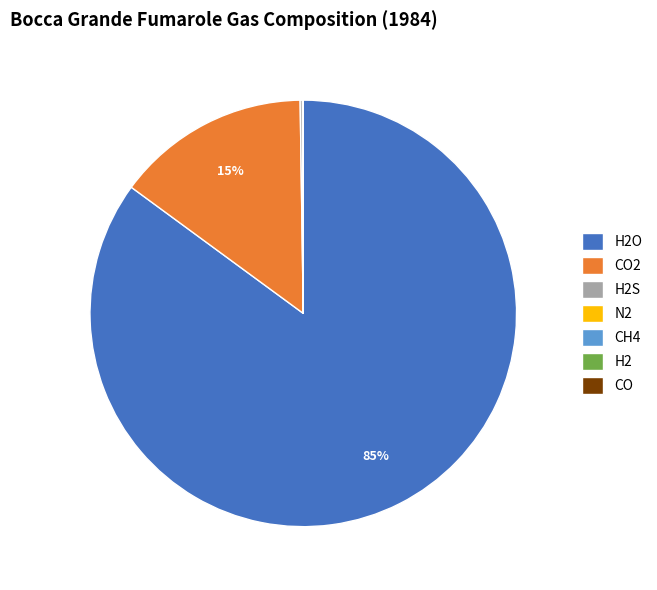

To the nearest percent, what is the average slice percentage?

14%